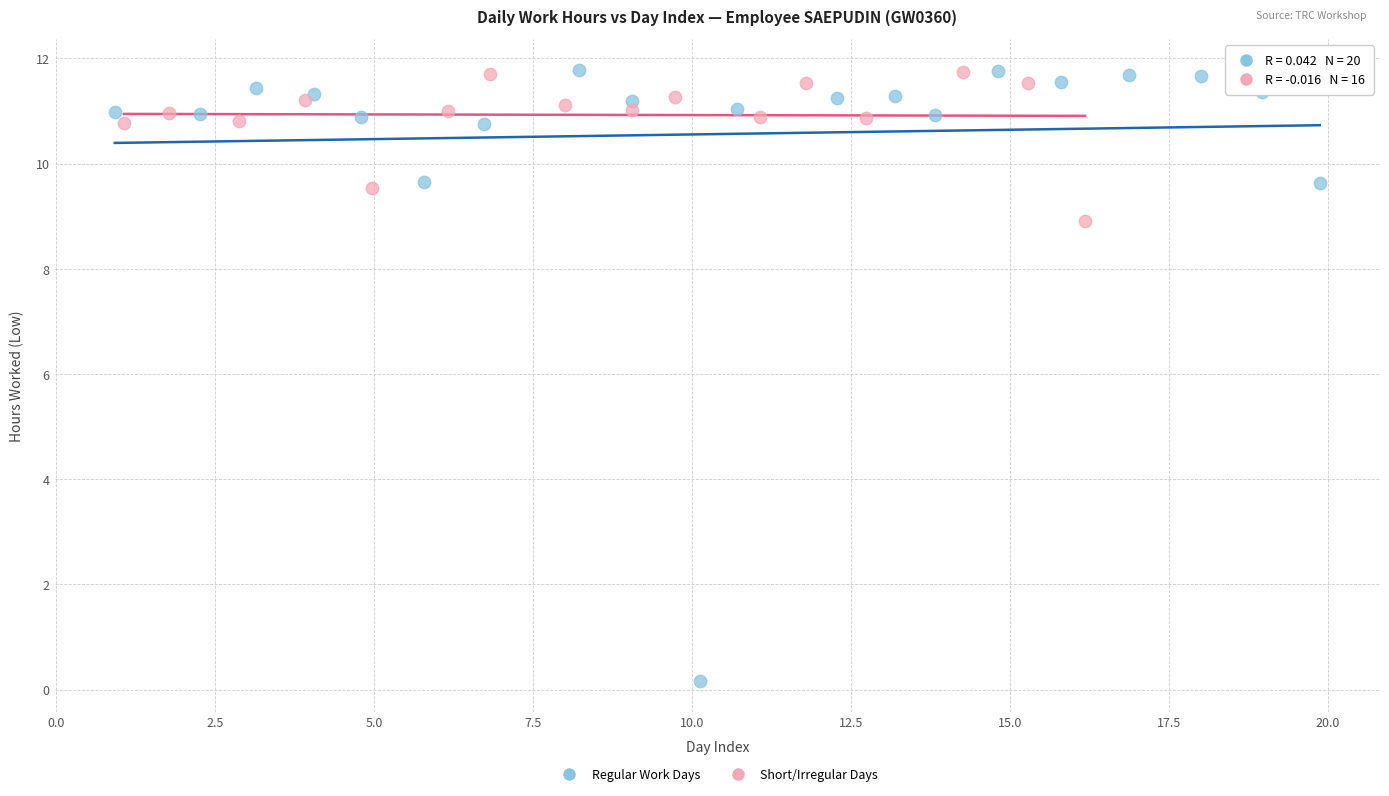

Which series reaches the minimum Y coordinate?

Regular Work Days